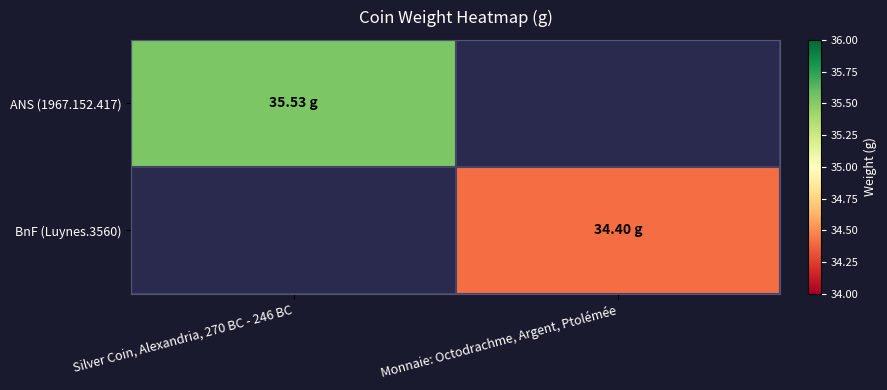

Rank the series by their maximum value, from highest to lowest.

ANS (1967.152.417), BnF (Luynes.3560)